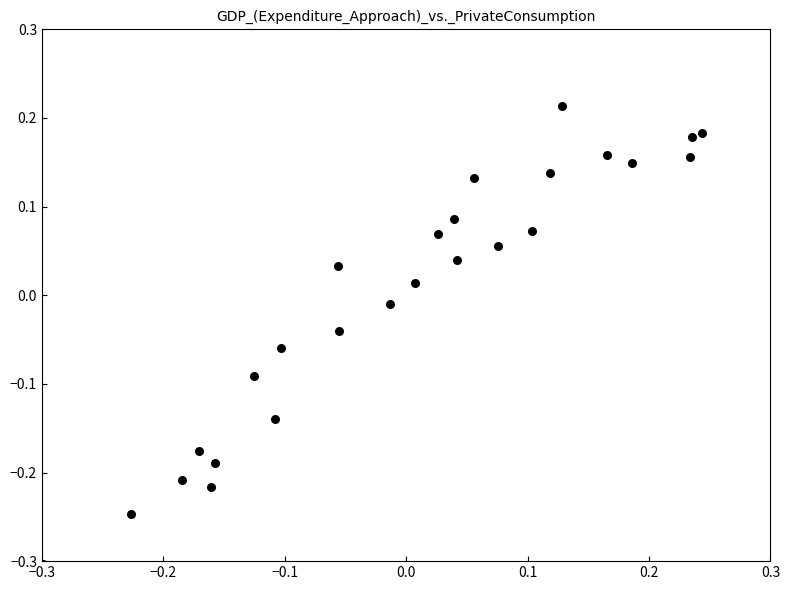

What is the range of X values (max minus min)?

0.5